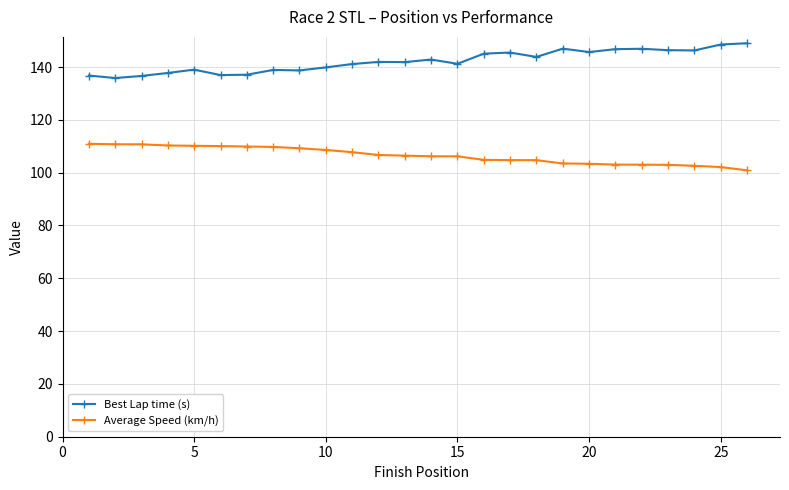

What is the difference between the maximum and minimum values in the Average Speed (km/h) series?

10.0